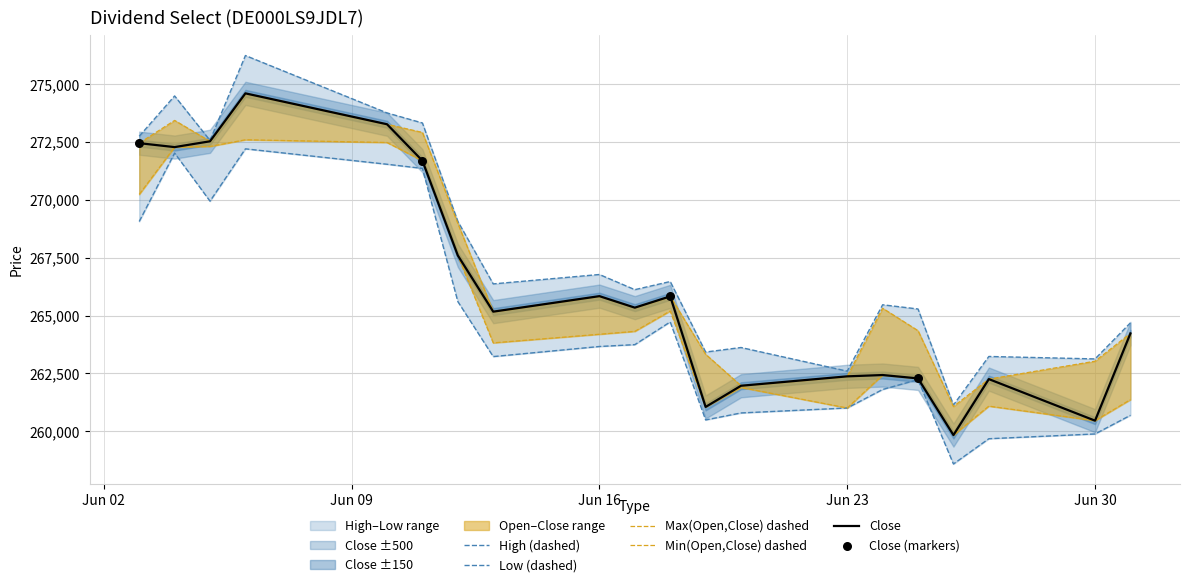

Is the value of Close at 15 greater than the value of Low at 13?

Yes